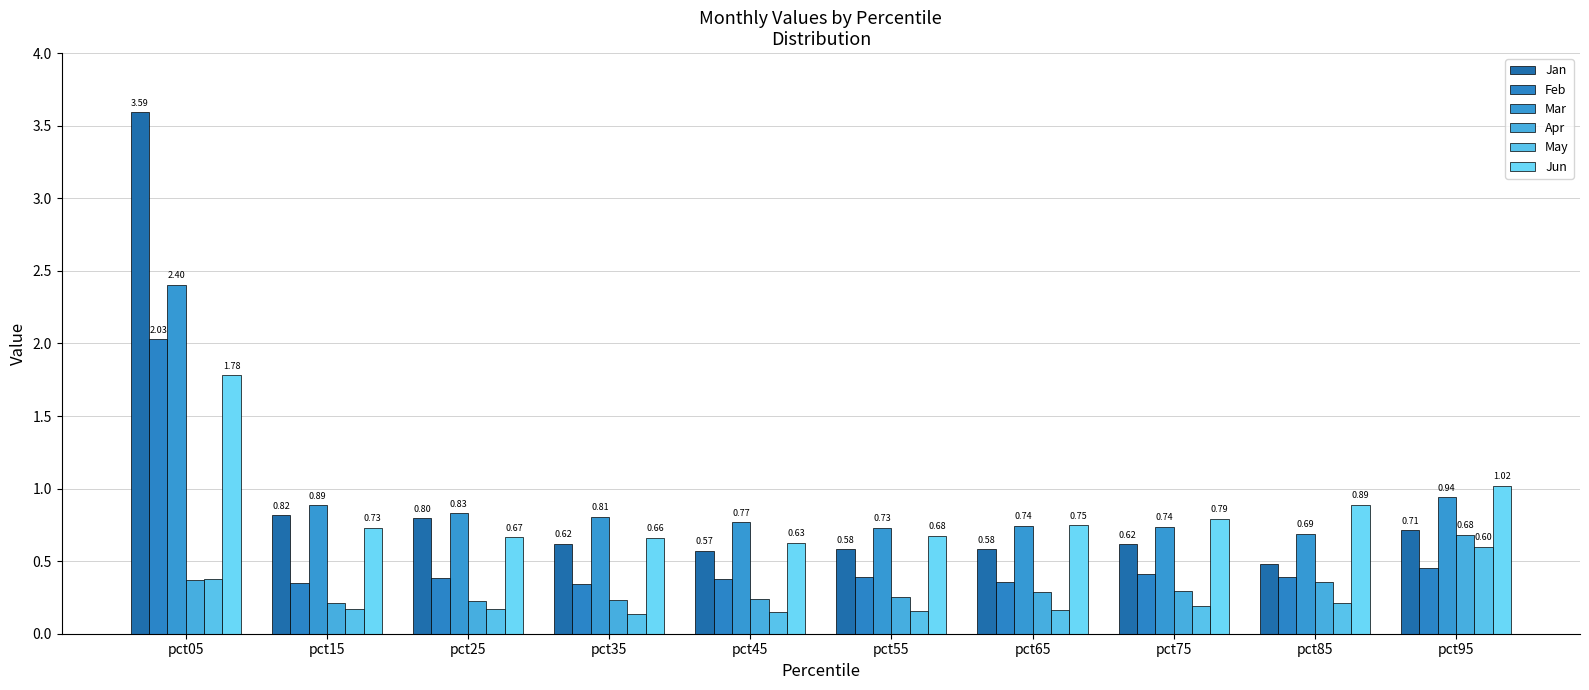

What is the difference between the maximum and second lowest values in the Feb series?

1.7